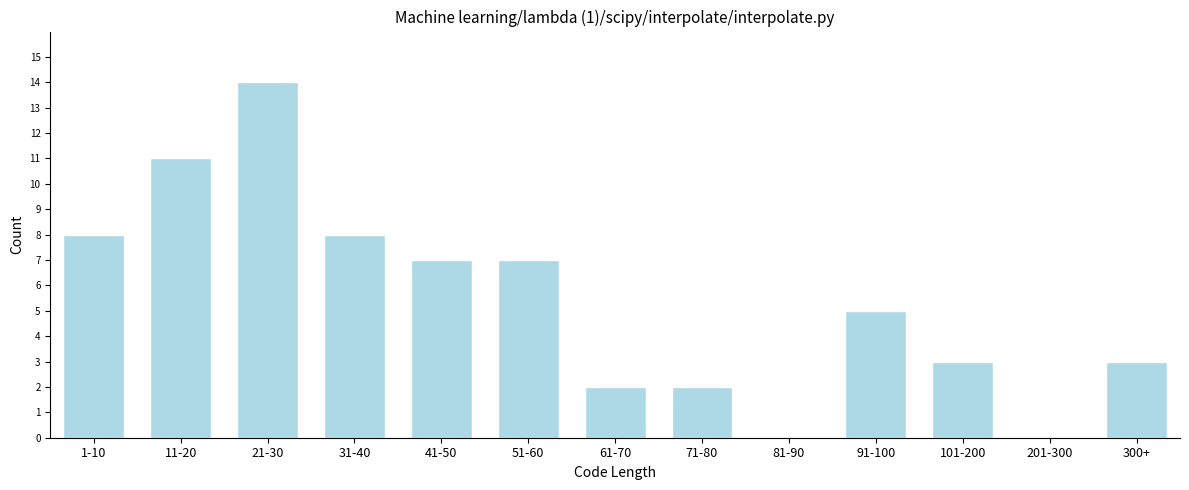

Reading left to right, what are all the values shown in this chart?

1-10=8	11-20=11	21-30=14	31-40=8	41-50=7	51-60=7	61-70=2	71-80=2	81-90=0	91-100=5	101-200=3	201-300=0	300+=3